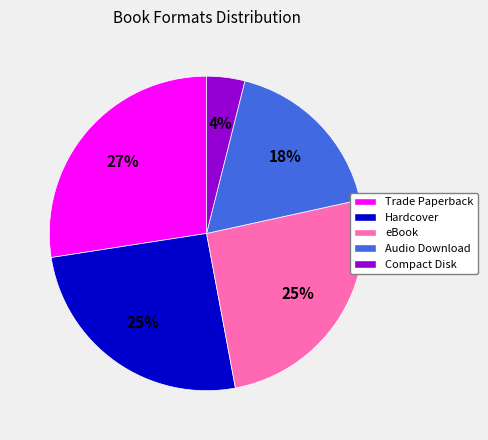

To the nearest percent, what portion does Compact Disk represent?

4%